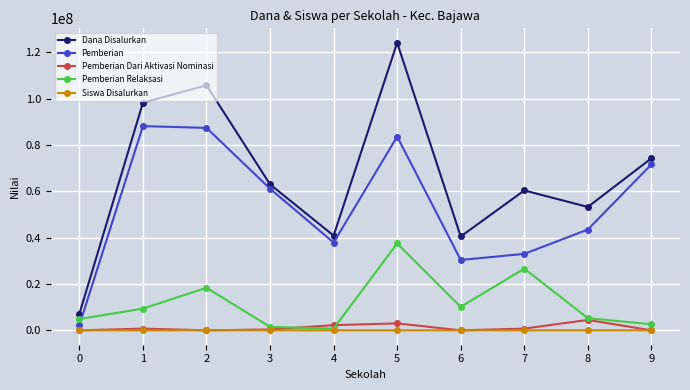

What value does the Pemberian Dari Aktivasi Nominasi series have at 1?

750000